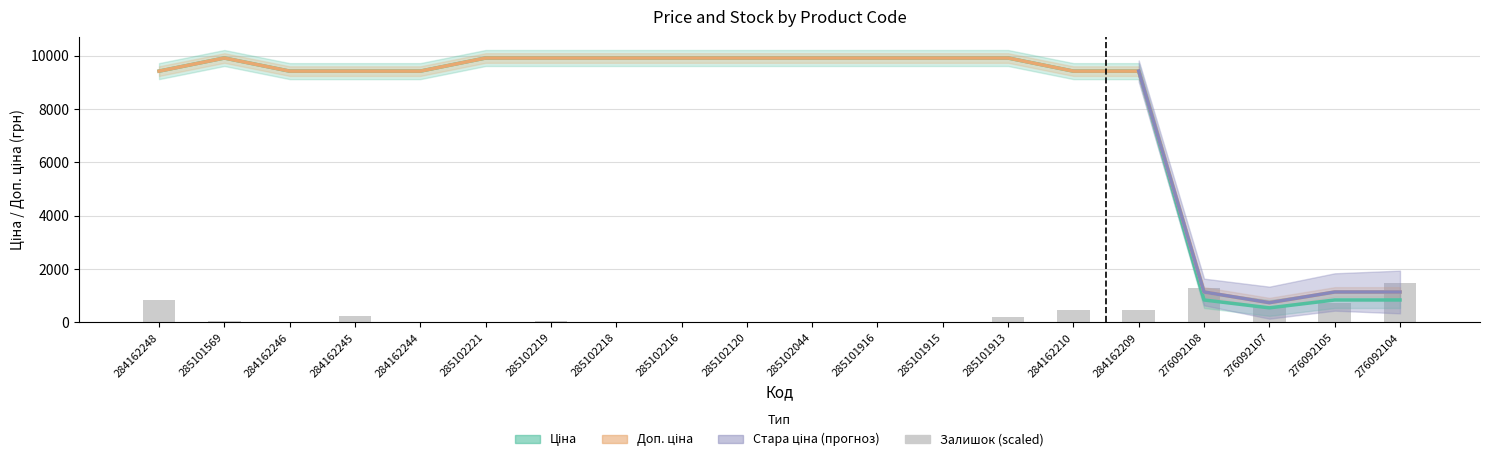

Where does the Ціна series first go above 9908?

285101569